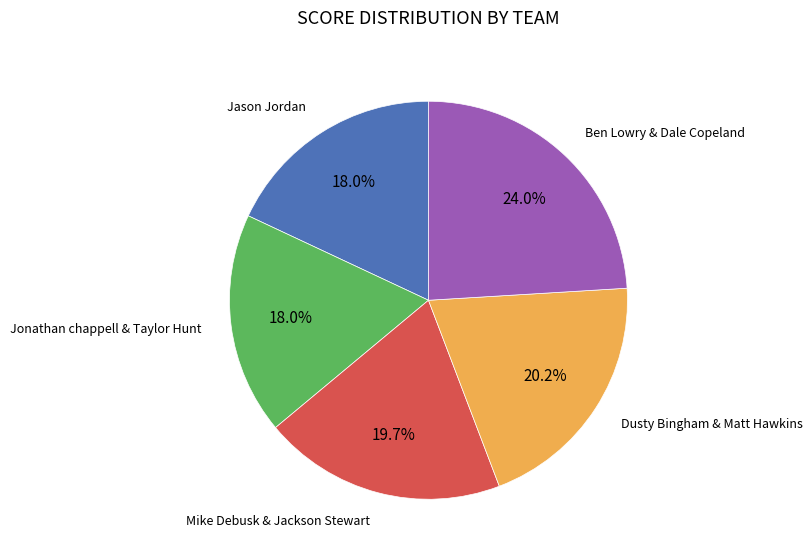

Does any single category account for the majority?

No